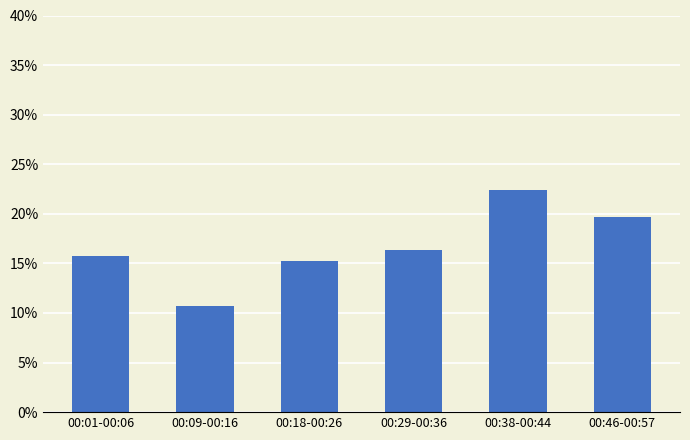

List the labels in order of value, smallest first.

00:09-00:16, 00:18-00:26, 00:01-00:06, 00:29-00:36, 00:46-00:57, 00:38-00:44